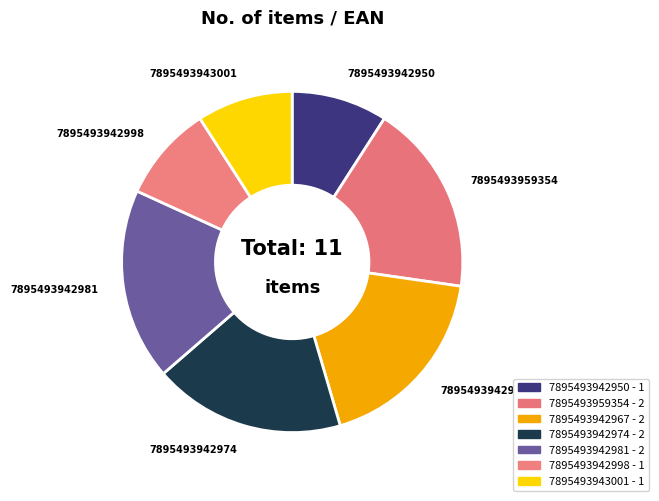

Do 7895493942998 and 7895493942981 together represent more than half of the pie?

No